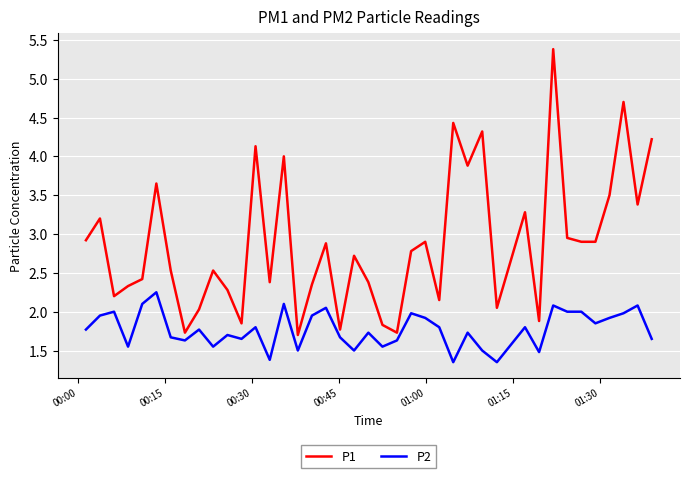

How many lines are shown in the chart?

2